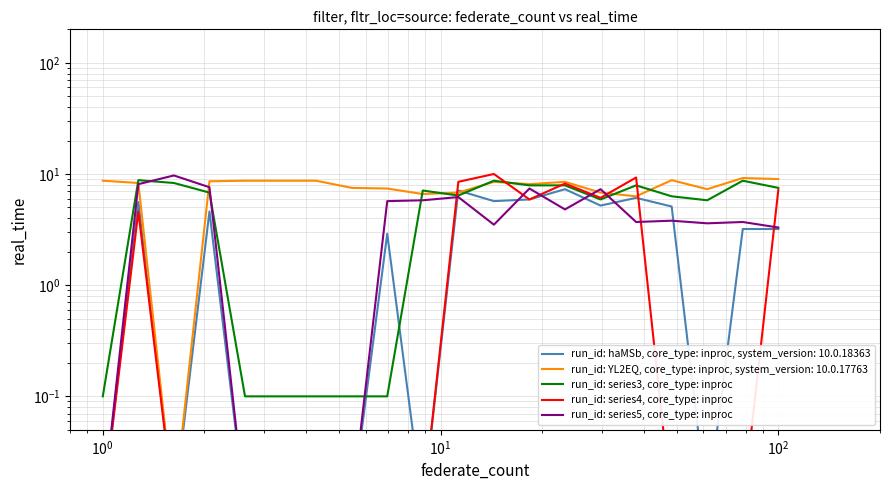

What is the difference between the maximum and second lowest values in the run_id: series3, core_type: inproc series?

8.7